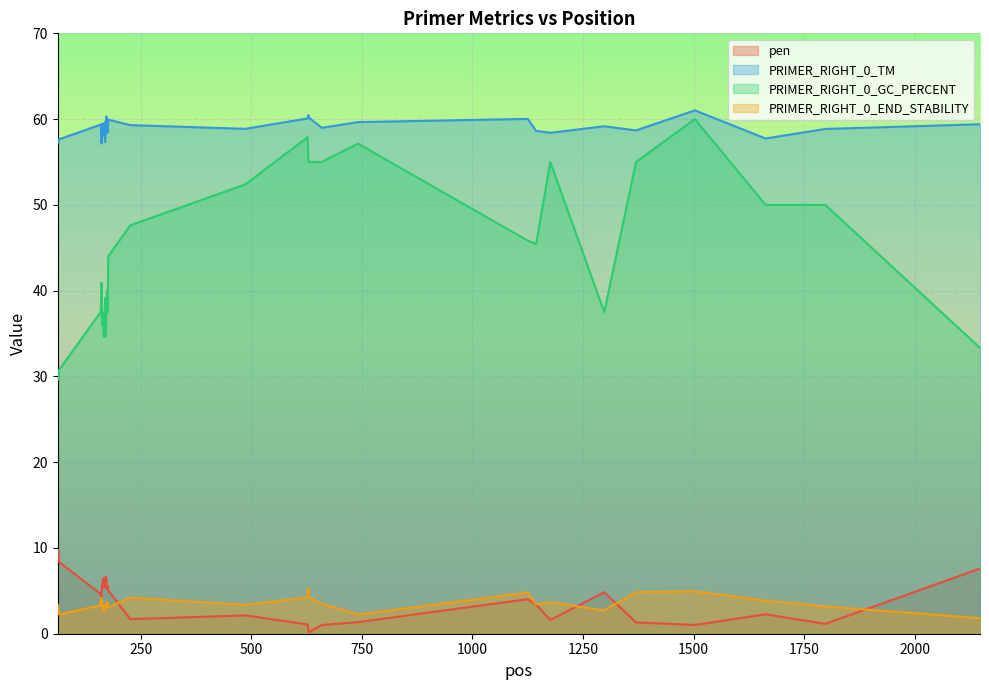

Which series has the largest total across all categories?

PRIMER_RIGHT_0_TM